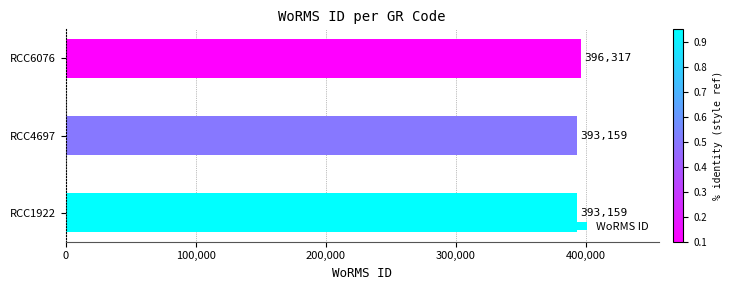

True or false: the data shows 393159 at RCC4697.

True